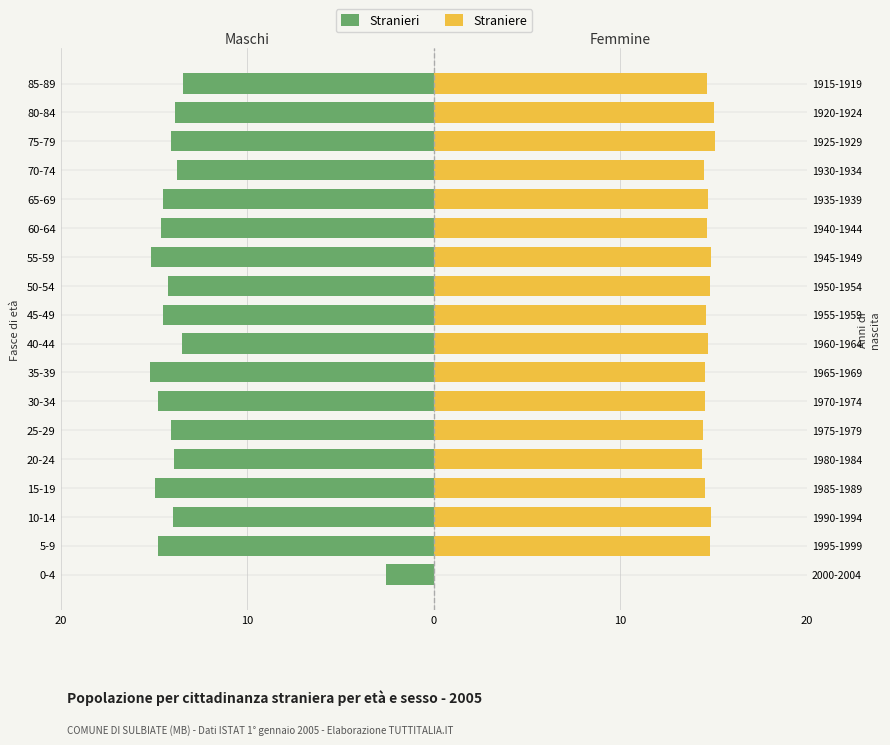

What is the minimum value for Stranieri?

-15.2